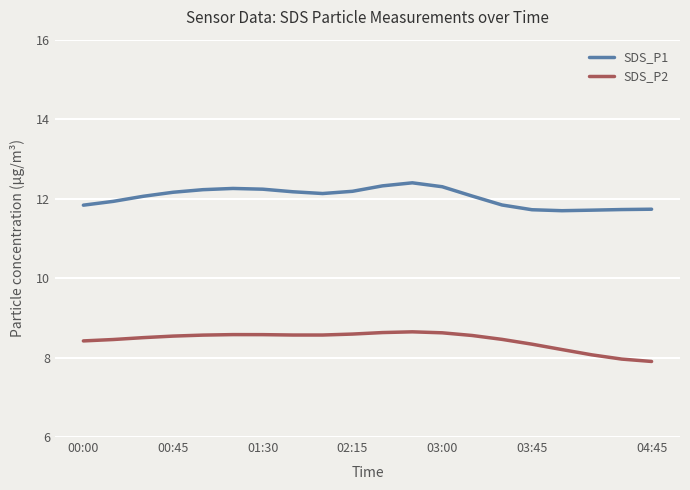

True or false: SDS_P2 and SDS_P1 cross at least once.

False